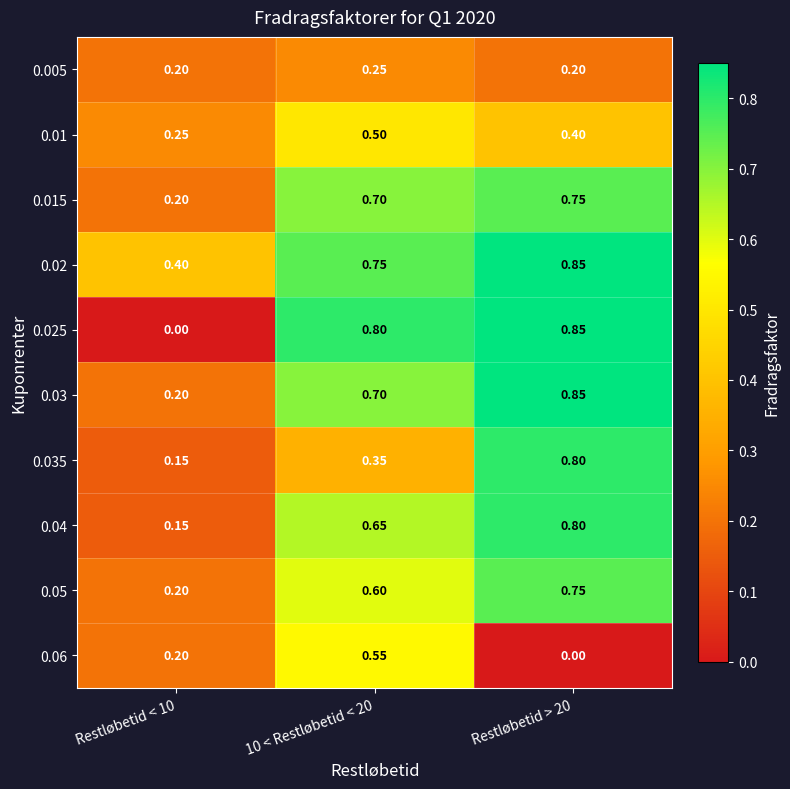

How many values in 0.025 are above zero?

2